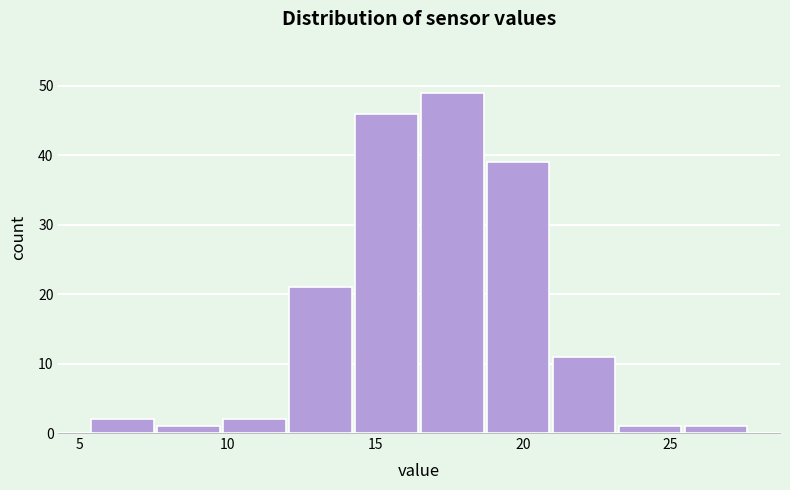

Over which range of the x-axis is the bar tallest?

16.5 to 19.0